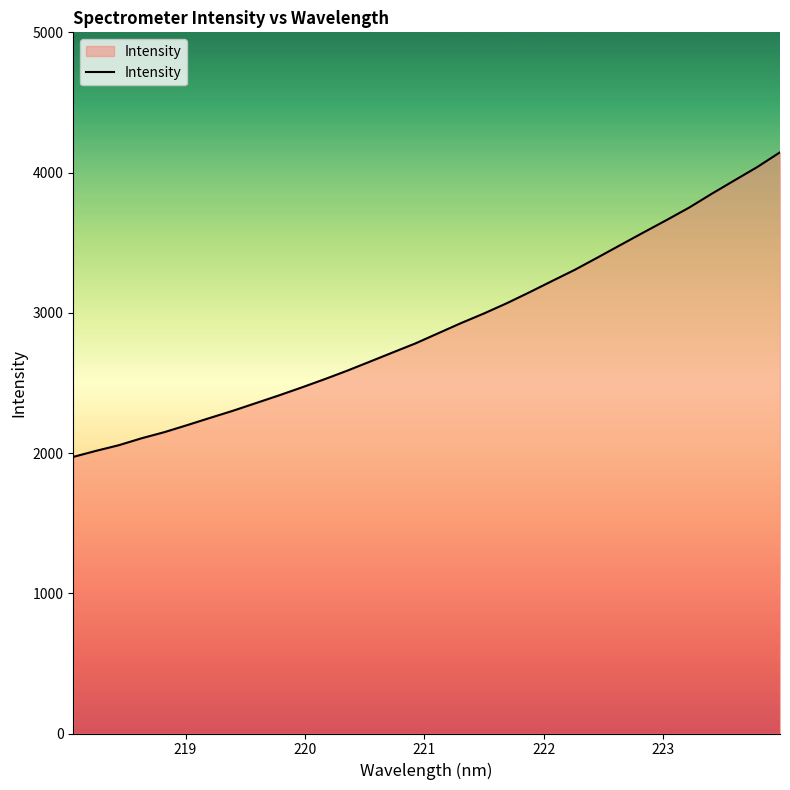

What is the minimum value shown in the chart?

1972.5